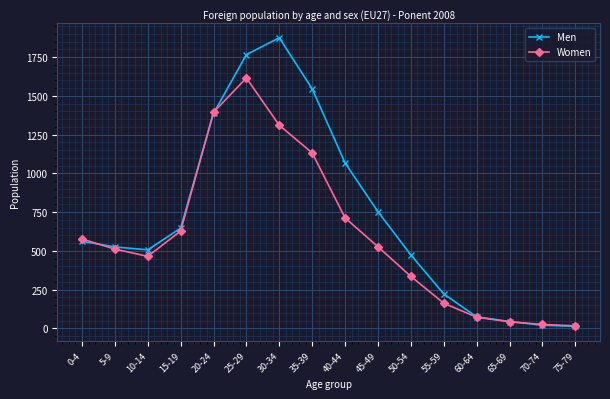

What is the sum of the Men values at 70-74 and 25-29?

1787